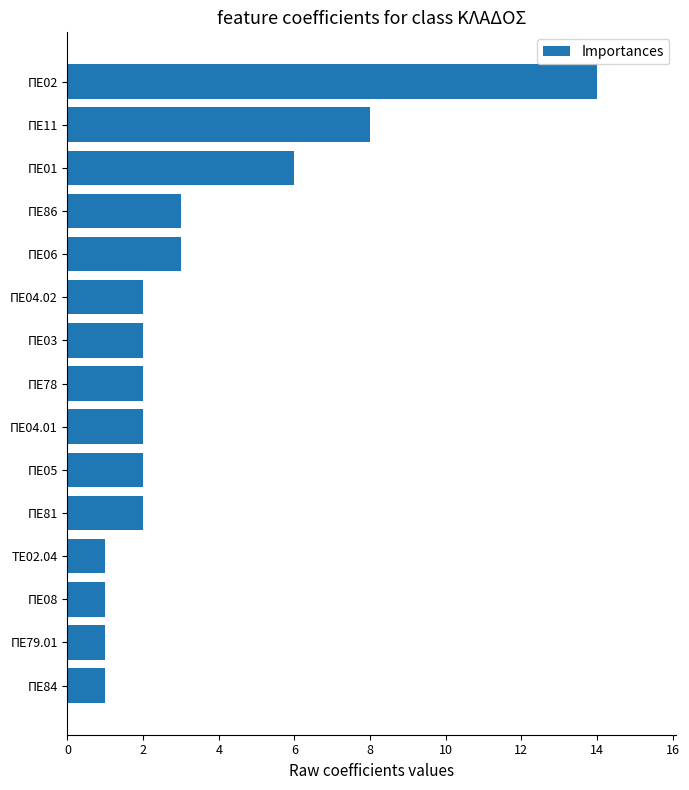

What is the change in value from ΠΕ78 to ΠΕ11?

+6